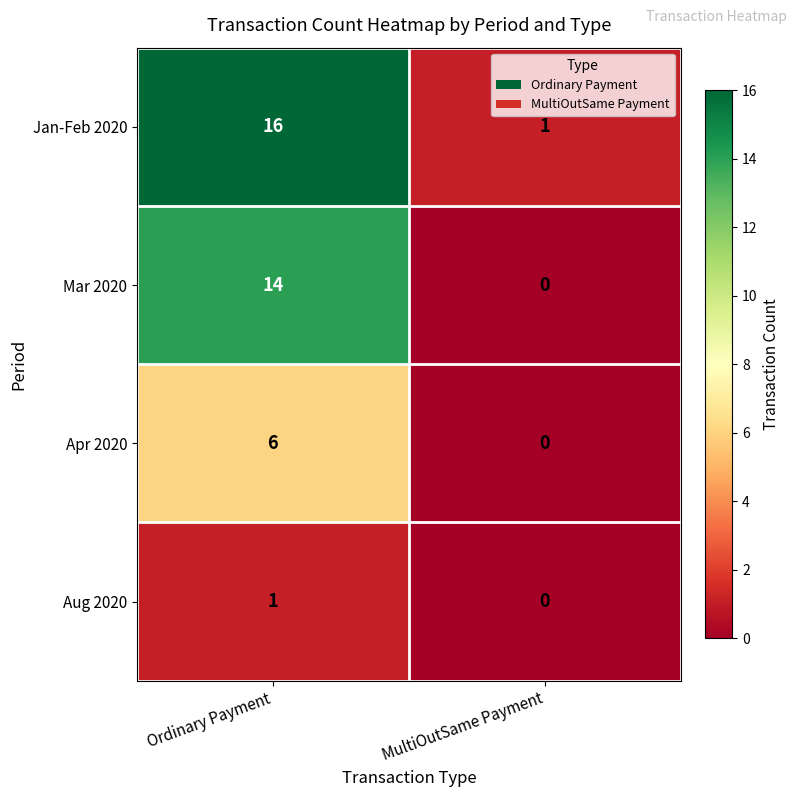

Rank the series by their maximum value, from highest to lowest.

Jan-Feb 2020, Mar 2020, Apr 2020, Aug 2020